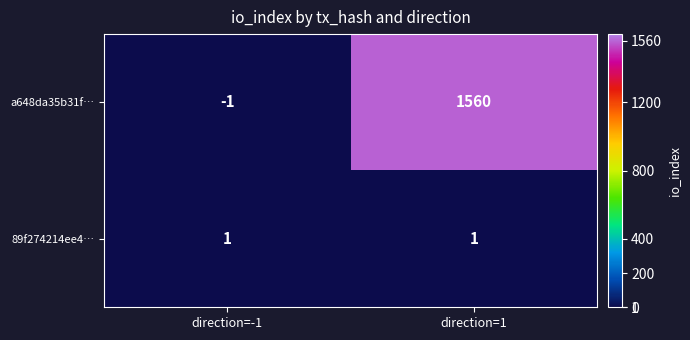

At which category is the sum across all series the highest?

direction=1